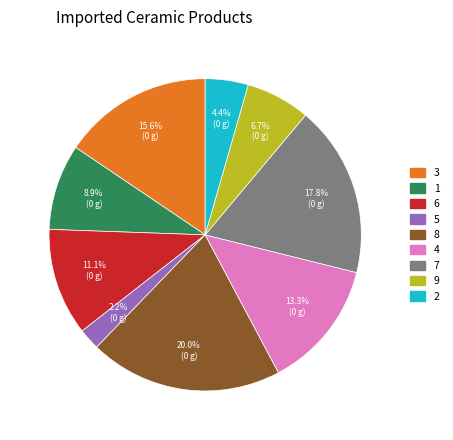

Does 6 represent more than half of the total?

No